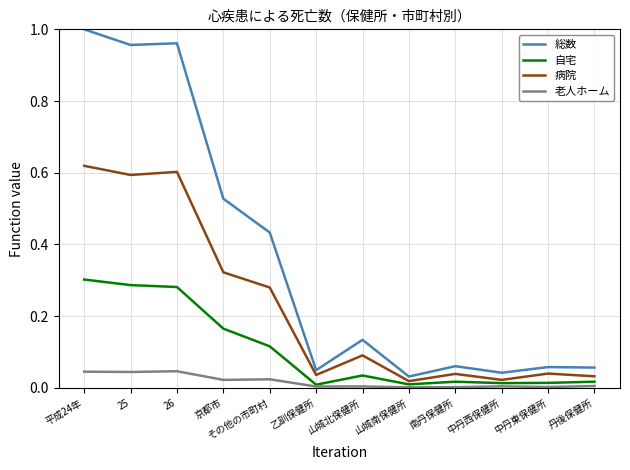

List the series in order of their peak value, lowest first.

老人ホーム, 自宅, 病院, 総数